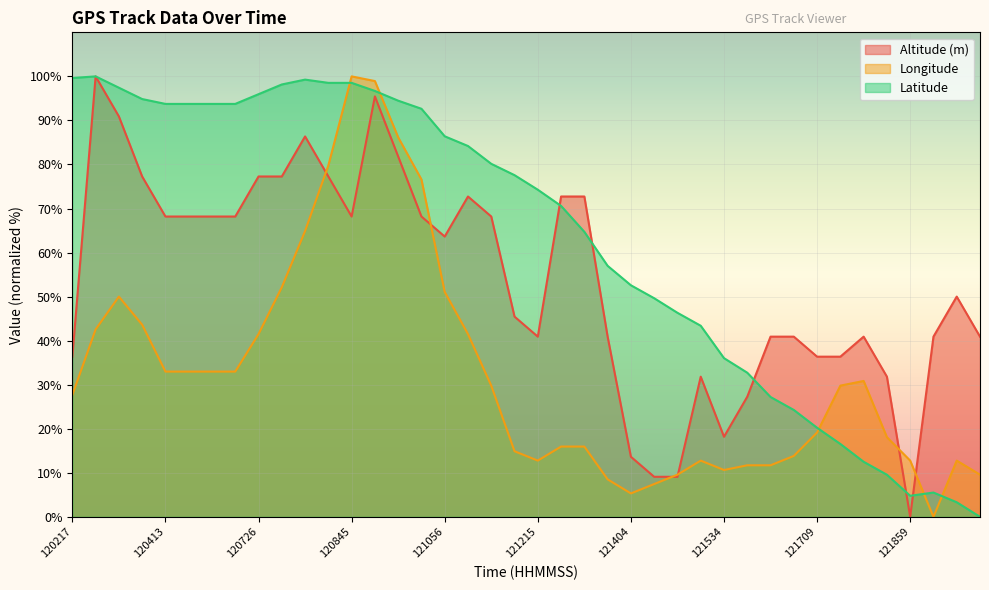

At which category is the sum across all series the highest?

120945